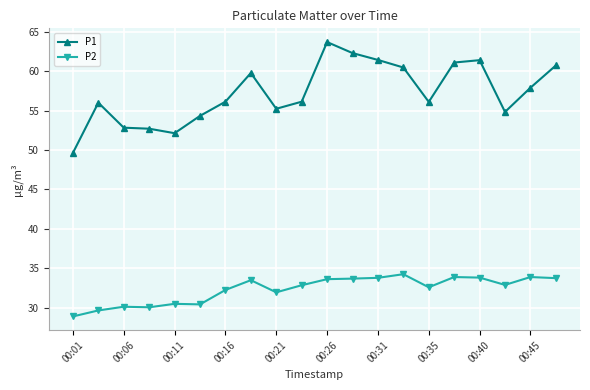

What is the value of the P1 point at the 15th from the left?

56.1